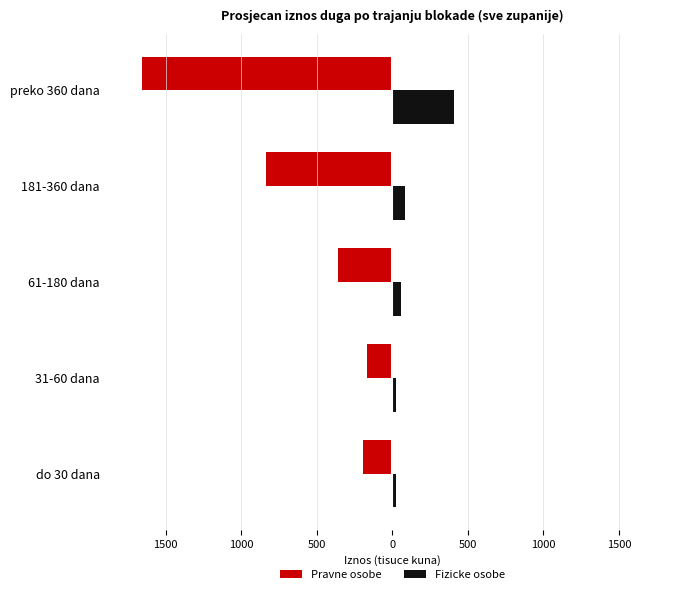

What is the average value of the Pravne osobe series?

-642.5